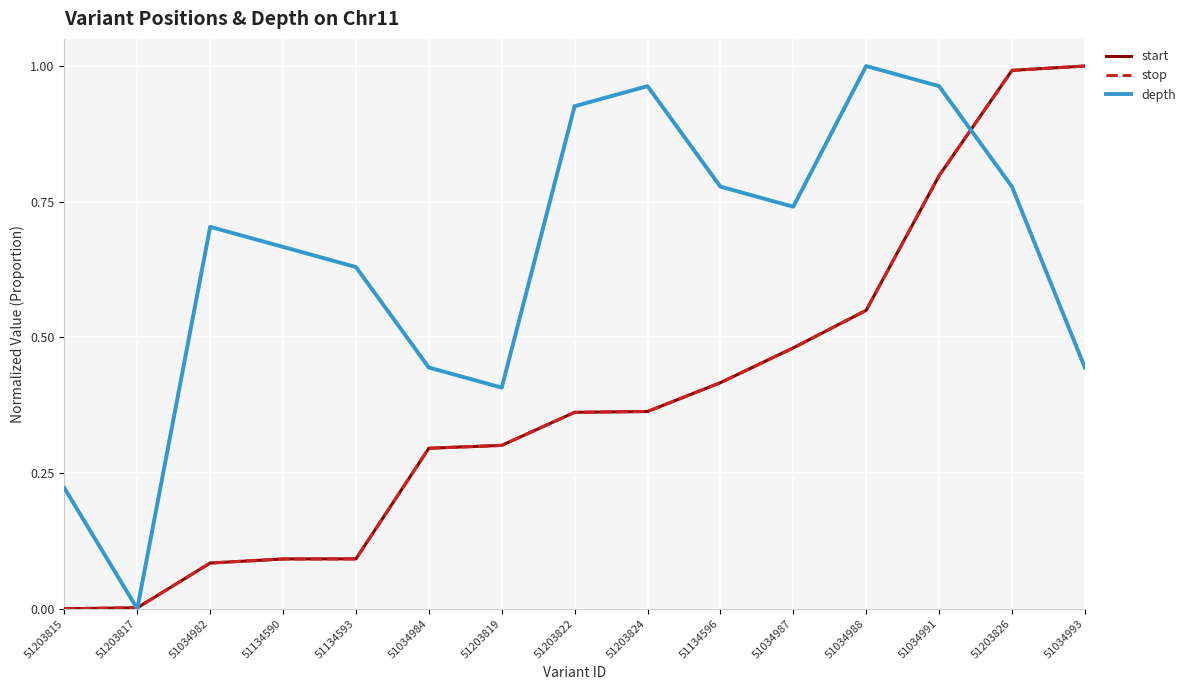

True or false: stop has a value of 0.6 at 51203826.

False